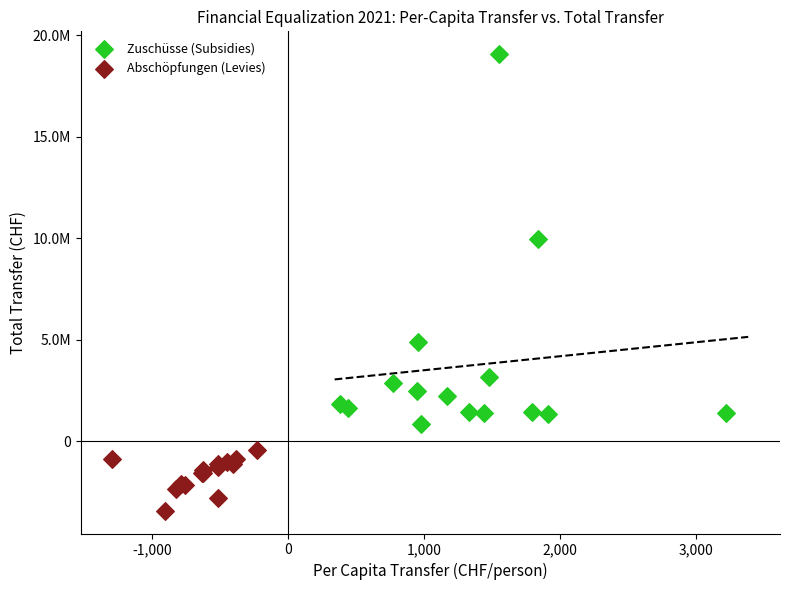

Which series reaches the maximum Y coordinate?

Zuschüsse (Subsidies)